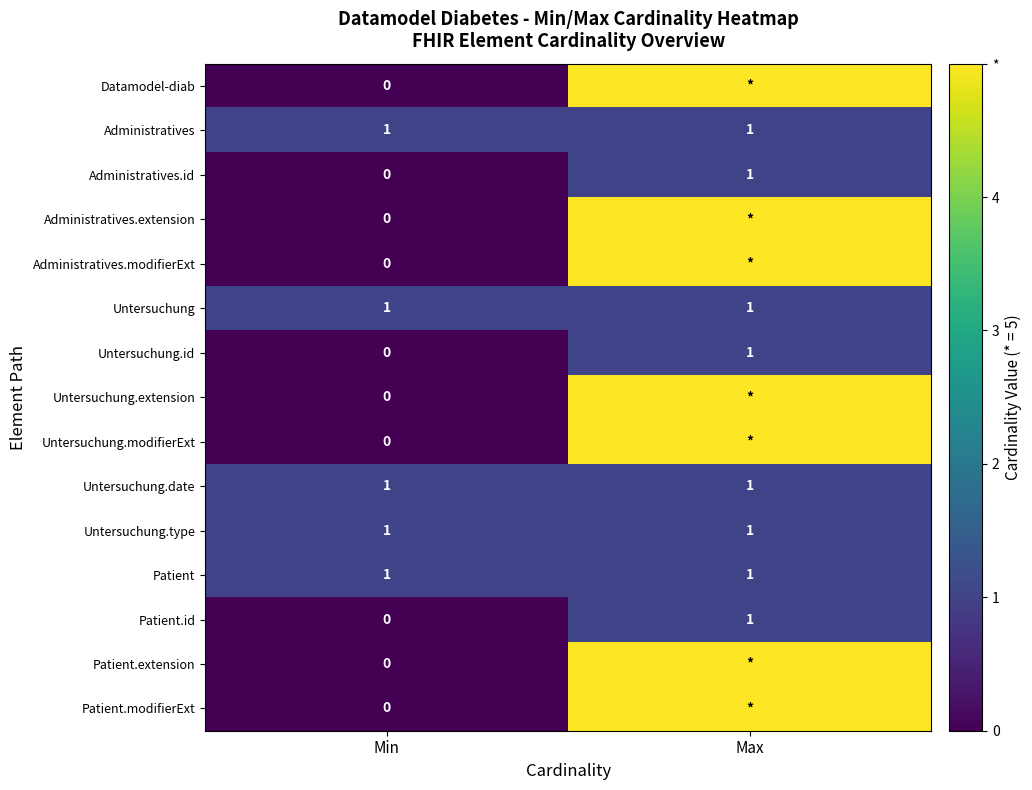

True or false: Patient.id has a value of 1 at Max.

True